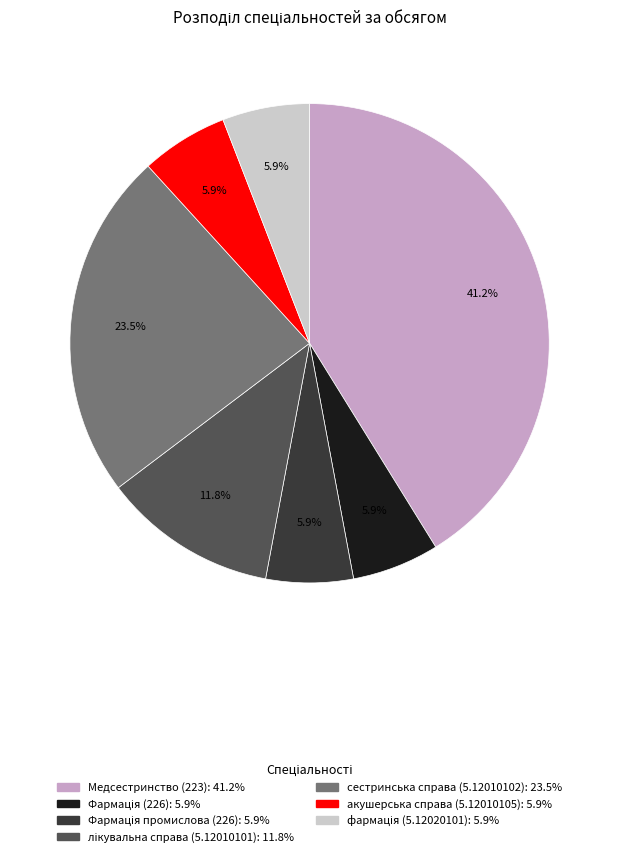

How many segments does this pie chart have?

7